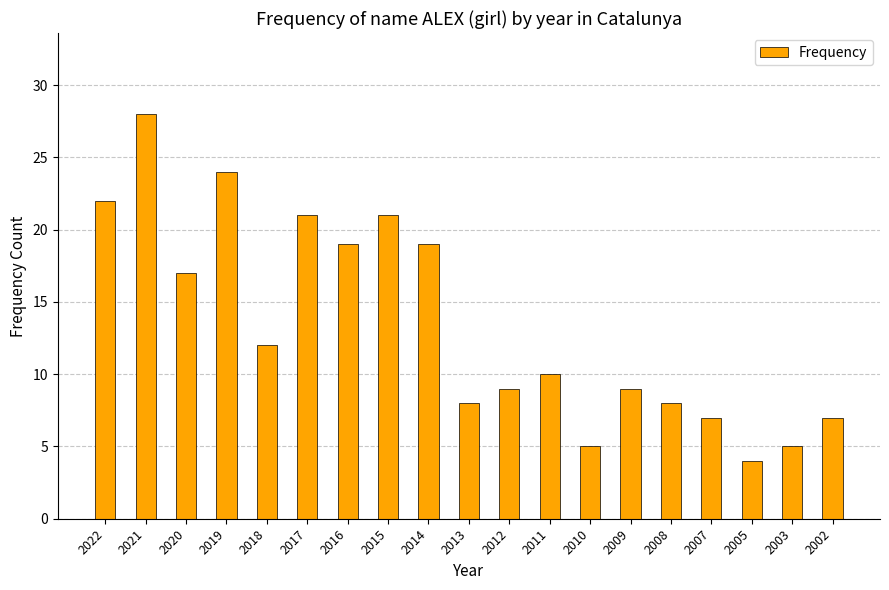

The chart shows a value of 8 at 2010. True or false?

False